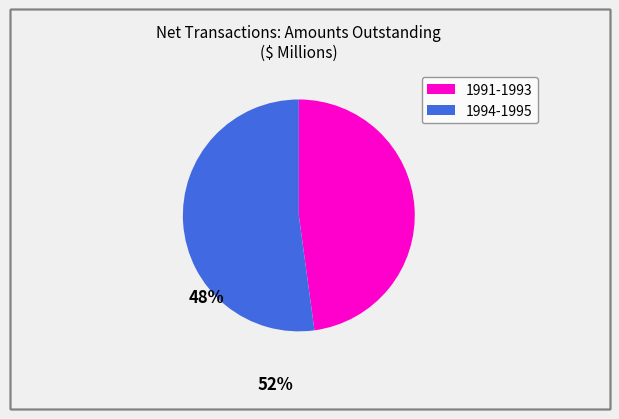

Does any single category account for the majority?

Yes